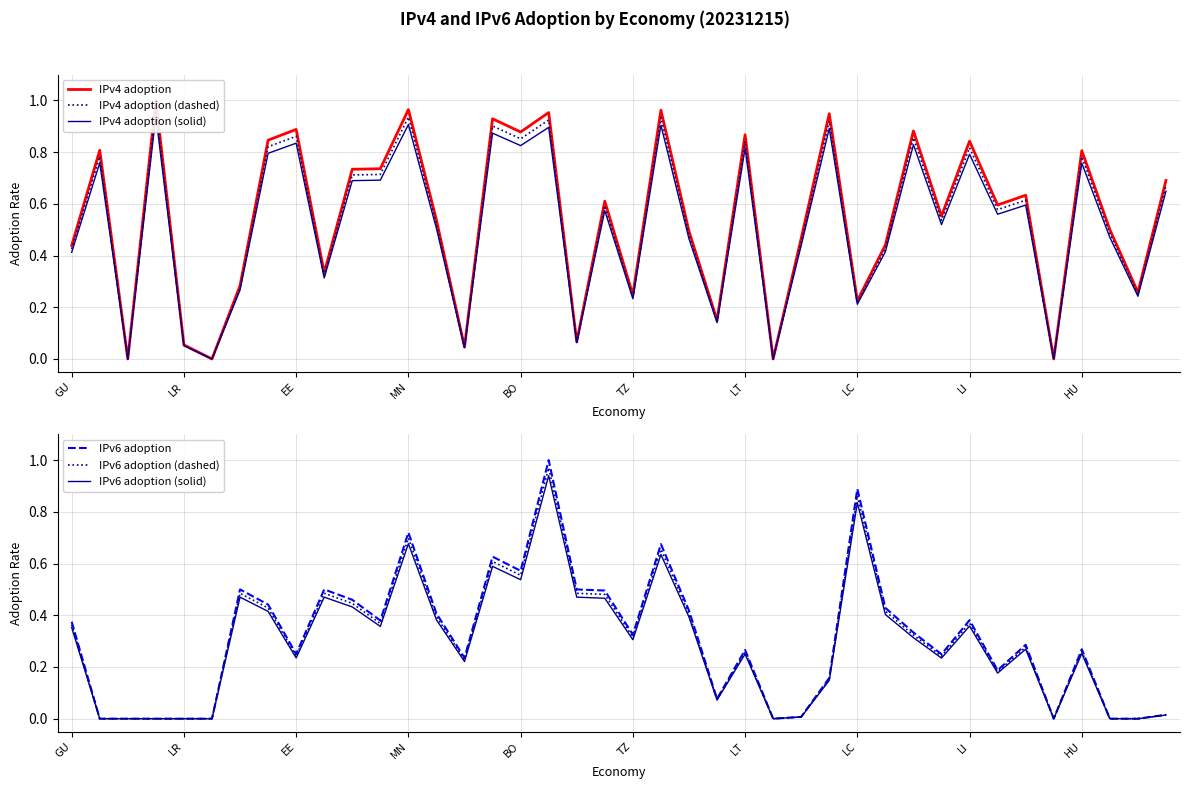

Is it true that IPv6 adoption (dashed) equals 0.2 at TZ?

False